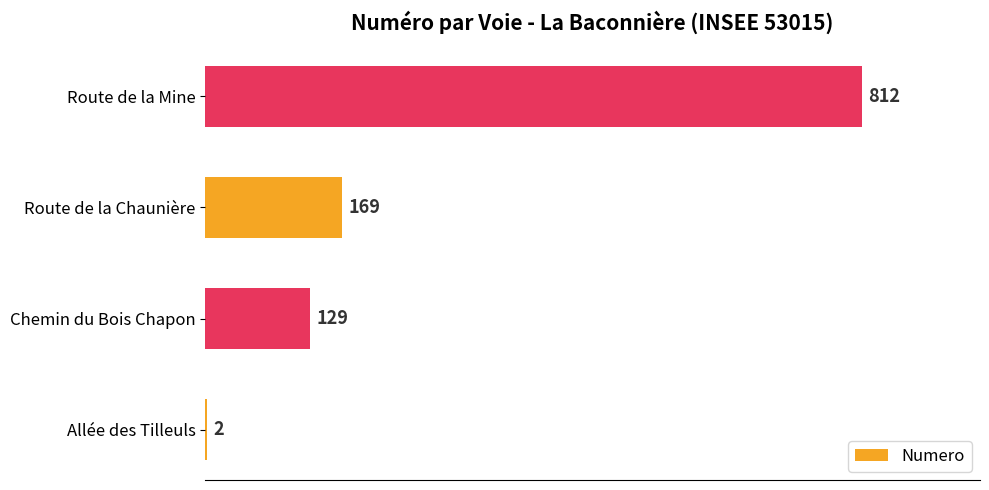

What is the sum of all values?

1112